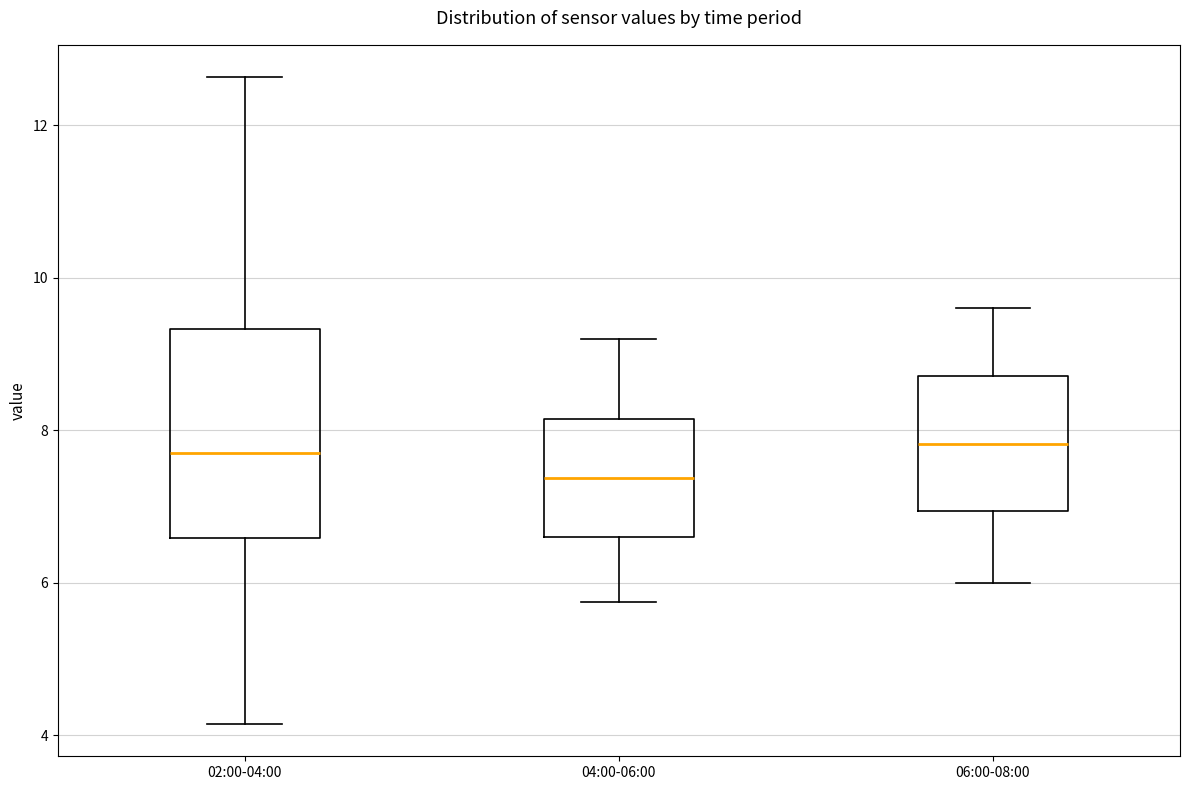

Comparing the boxes themselves (not the whiskers), which one is the tallest?

02:00-04:00